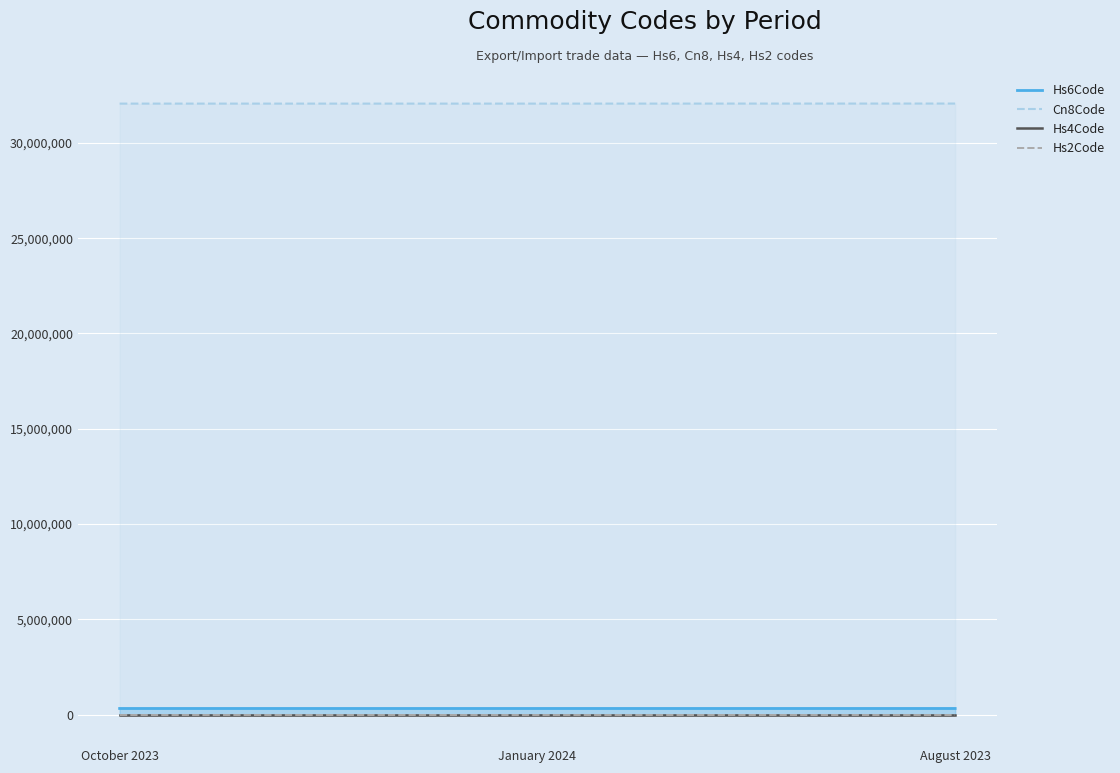

Which category has the lowest value in the Hs6Code series?

October 2023